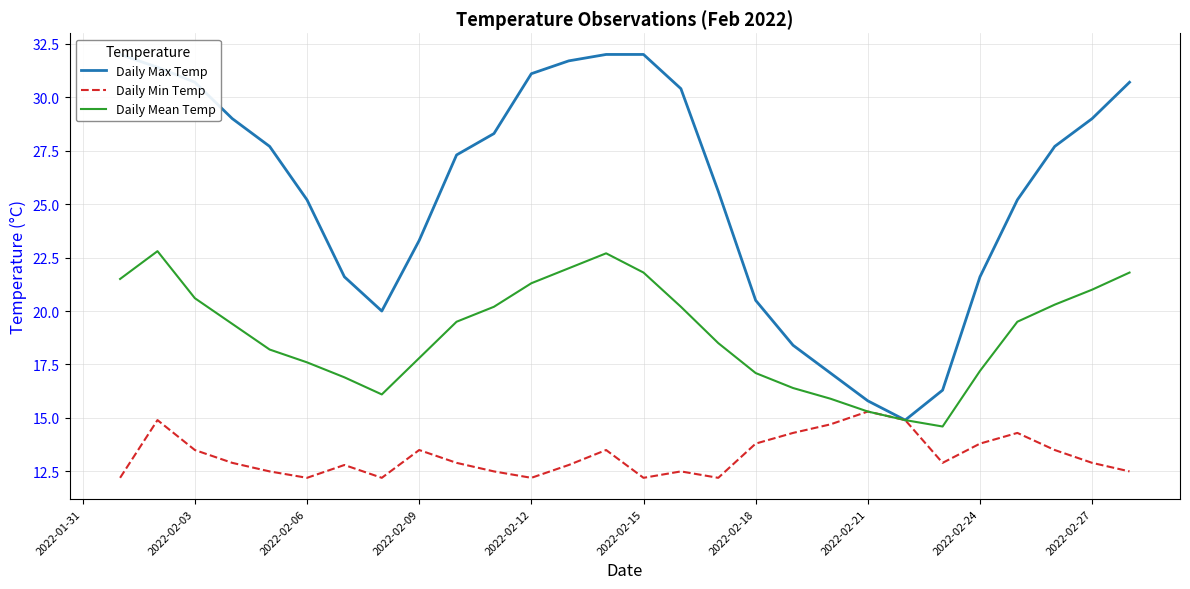

The value of Daily Min Temp at 2022-02-15 is 7.1. True or false?

False